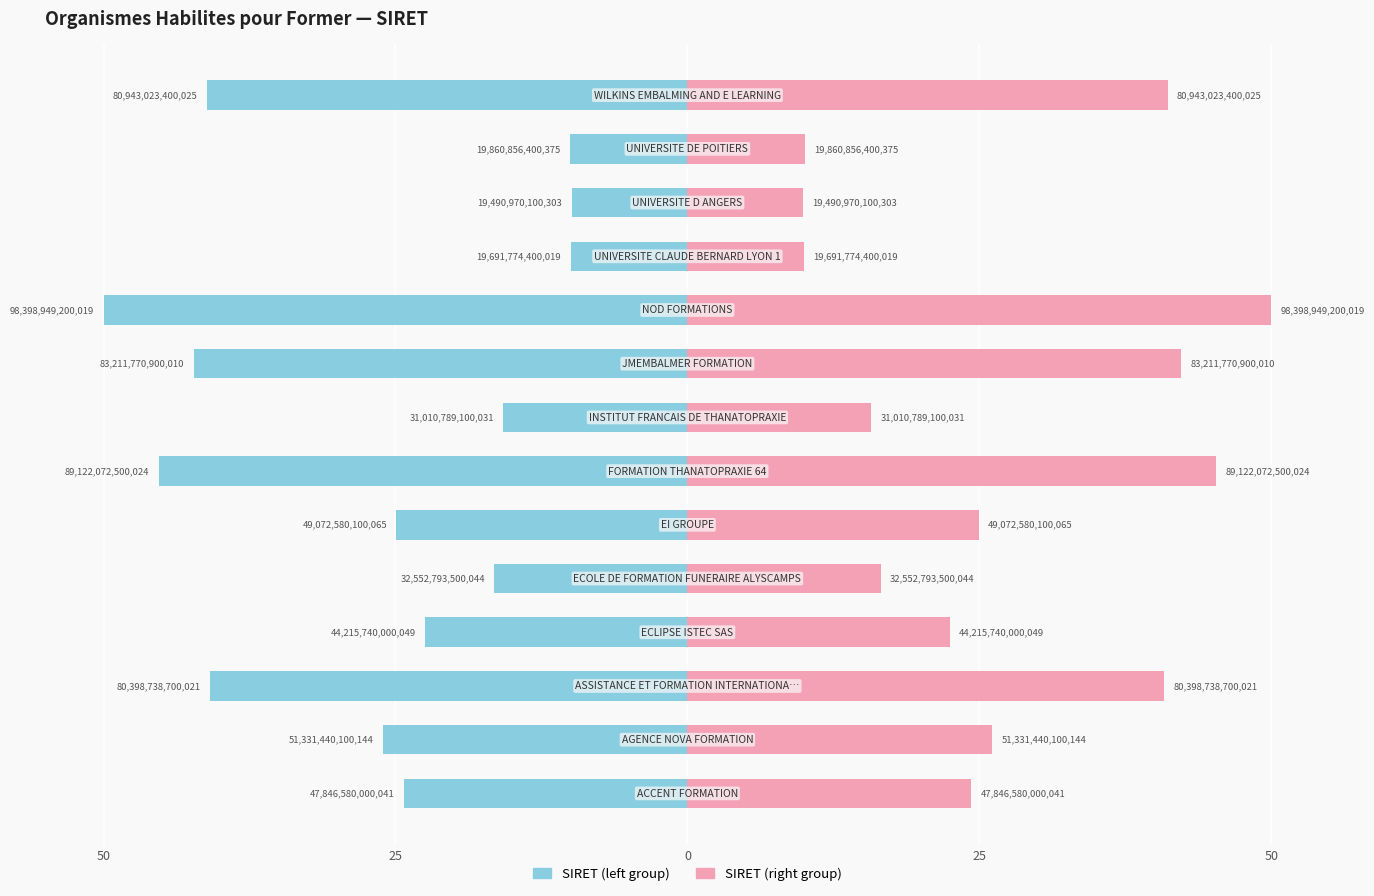

List the series in order of their overall mean, lowest first.

SIRET (left), SIRET (right)